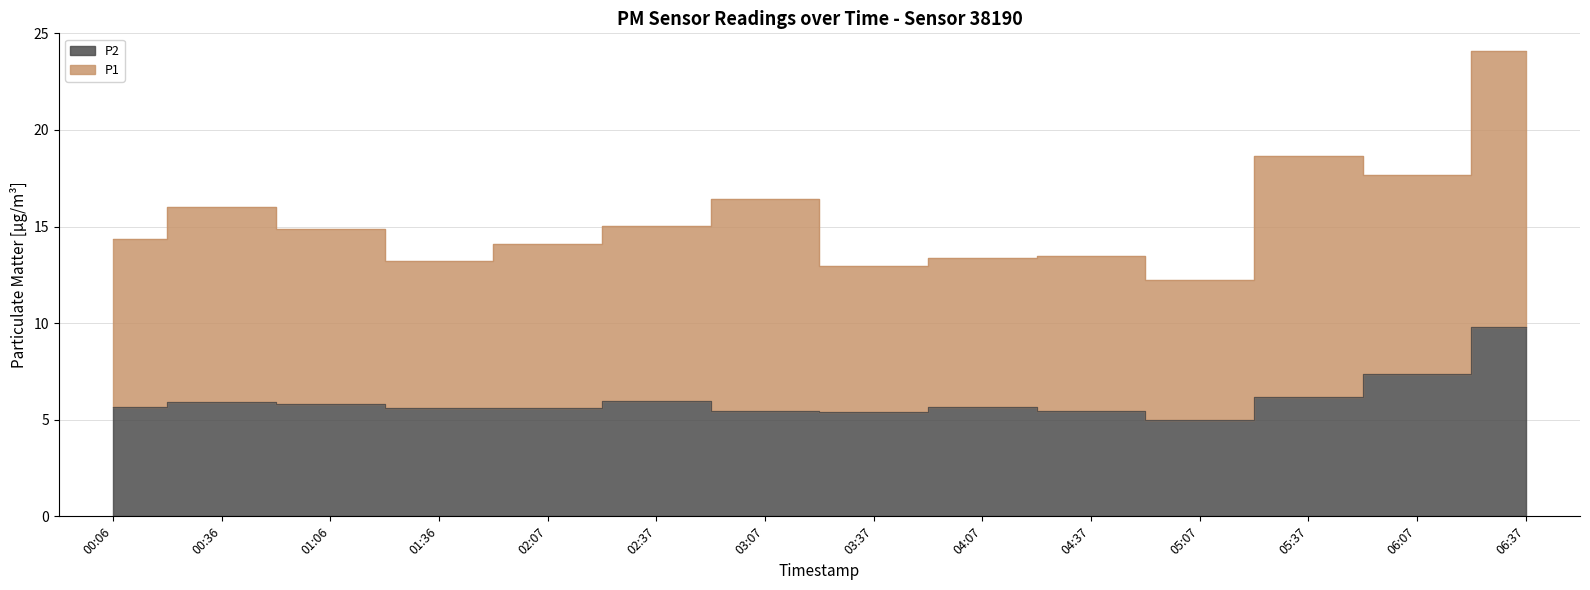

Reading left to right, transcribe all the data shown in this chart.

5.7	5.9	5.8	5.6	5.6	6.0	5.4	5.4	5.7	5.5	5.0	6.2	7.4	9.8